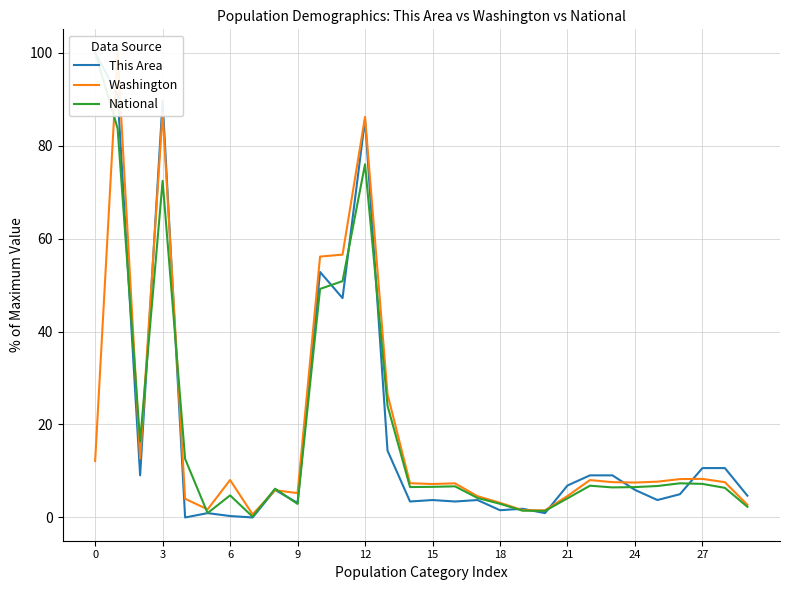

Which series changed the most between 24 and 29?

National